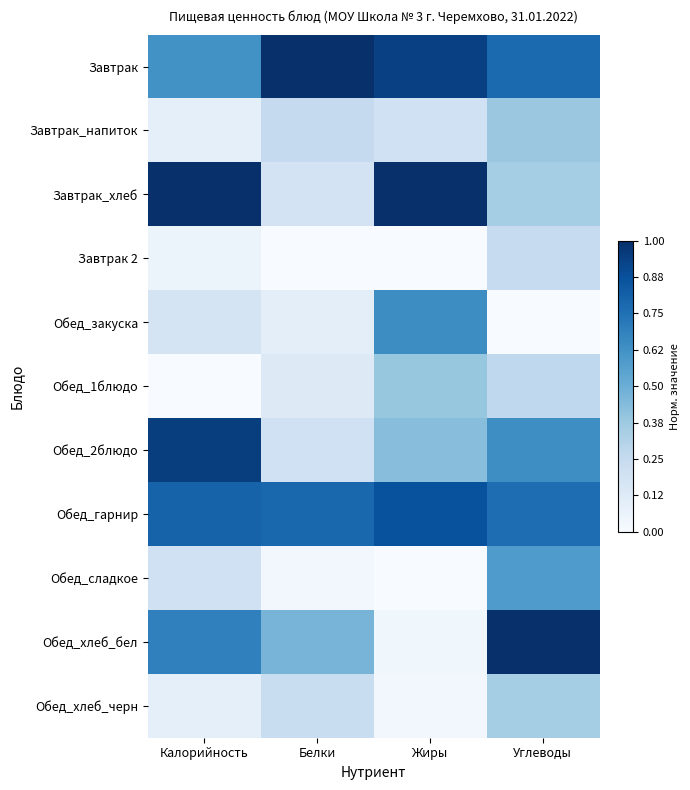

Reading left to right, what are all the values shown in this chart?

Завтрак: Калорийность=0.6	Белки=1.0	Жиры=0.9	Углеводы=0.8
Завтрак_напиток: Калорийность=0.1	Белки=0.3	Жиры=0.2	Углеводы=0.4
Завтрак_хлеб: Калорийность=1.0	Белки=0.2	Жиры=1.0	Углеводы=0.4
Завтрак 2: Калорийность=0.1	Белки=0.0	Жиры=0.0	Углеводы=0.2
Обед_закуска: Калорийность=0.2	Белки=0.1	Жиры=0.6	Углеводы=0.0
Обед_1блюдо: Калорийность=0.0	Белки=0.1	Жиры=0.4	Углеводы=0.3
Обед_2блюдо: Калорийность=0.9	Белки=0.2	Жиры=0.4	Углеводы=0.6
Обед_гарнир: Калорийность=0.8	Белки=0.8	Жиры=0.9	Углеводы=0.8
Обед_сладкое: Калорийность=0.2	Белки=0.0	Жиры=0.0	Углеводы=0.6
Обед_хлеб_бел: Калорийность=0.7	Белки=0.5	Жиры=0.0	Углеводы=1.0
Обед_хлеб_черн: Калорийность=0.1	Белки=0.2	Жиры=0.0	Углеводы=0.4